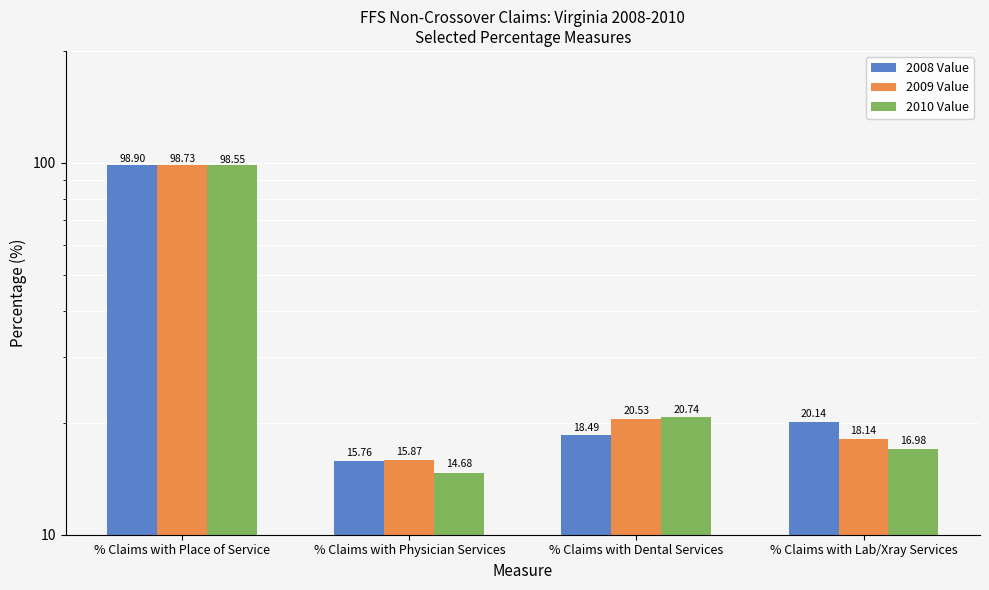

How many groups of bars are there?

4